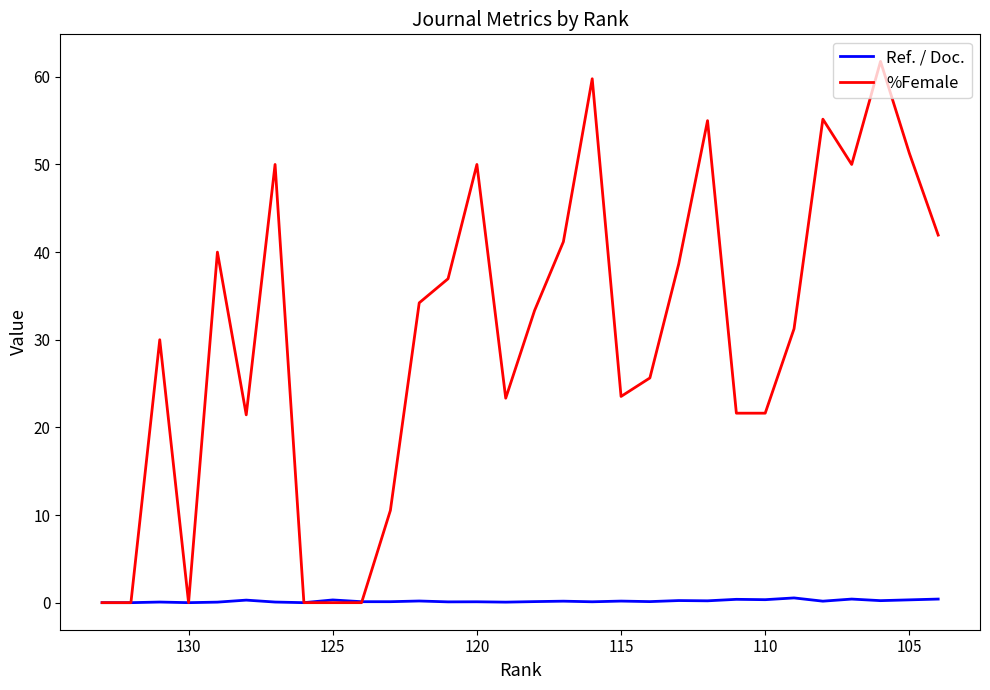

True or false: Ref. / Doc. has a value of 0.2 at 9.

False